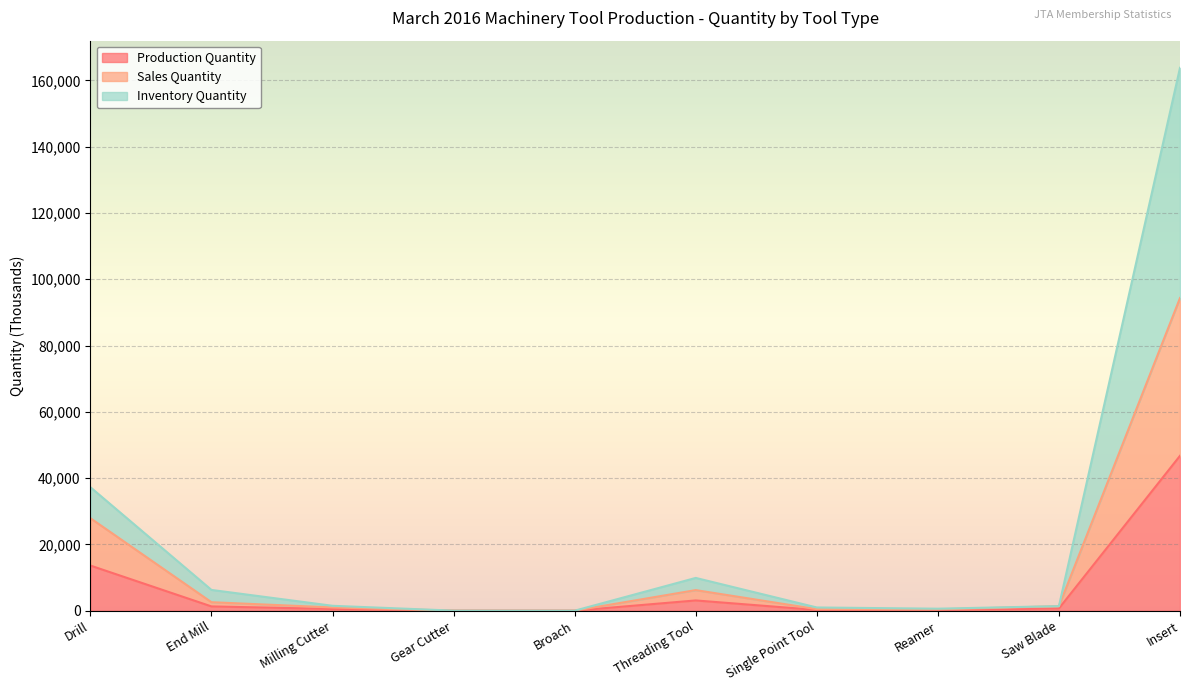

How many categories are shown in the chart?

10